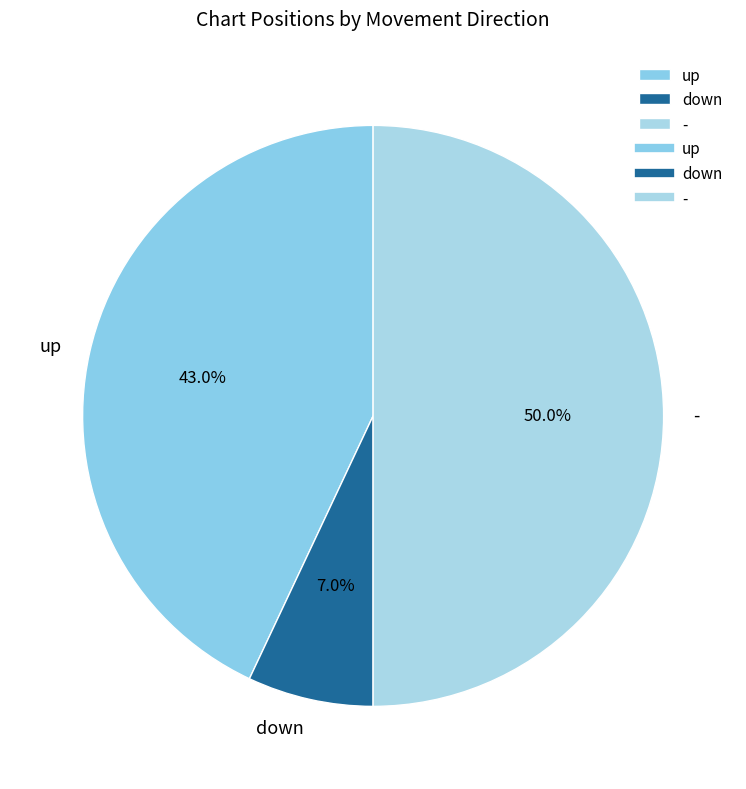

How many segments does this pie chart have?

3